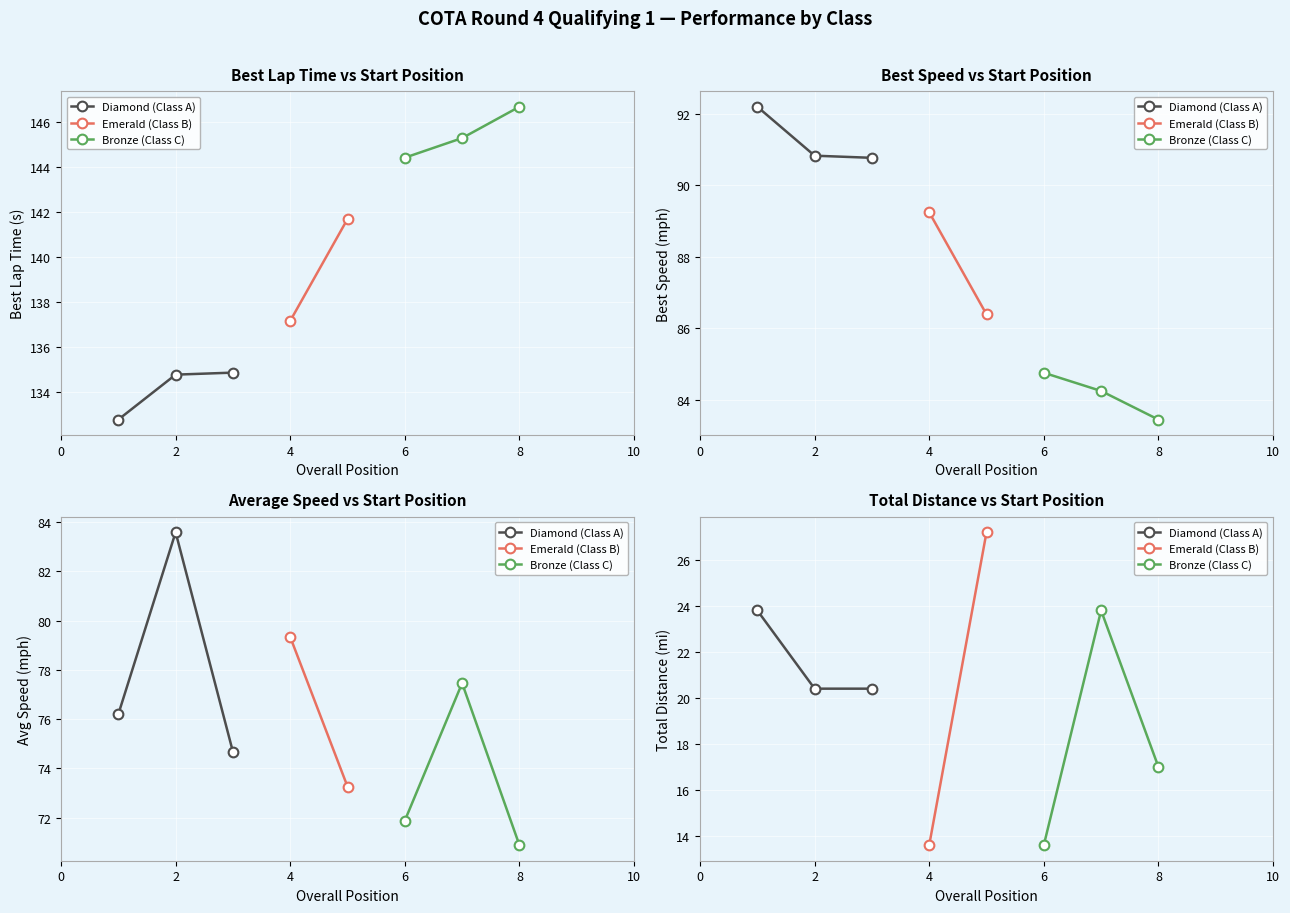

Which series has the widest spread of values?

Bronze